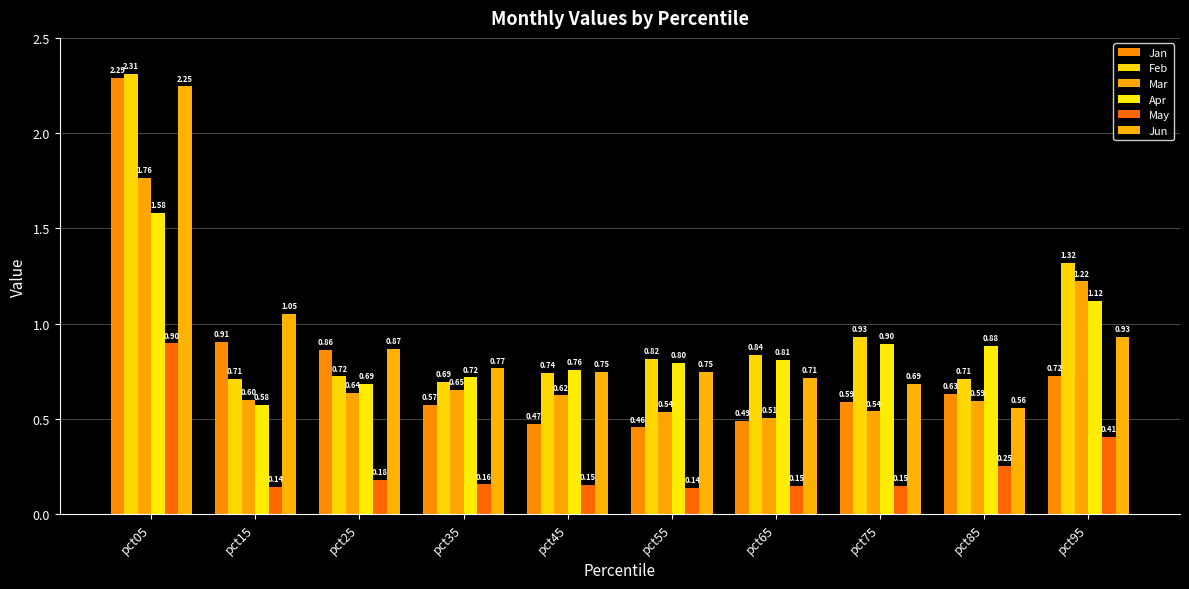

How many bars are there in total?

60